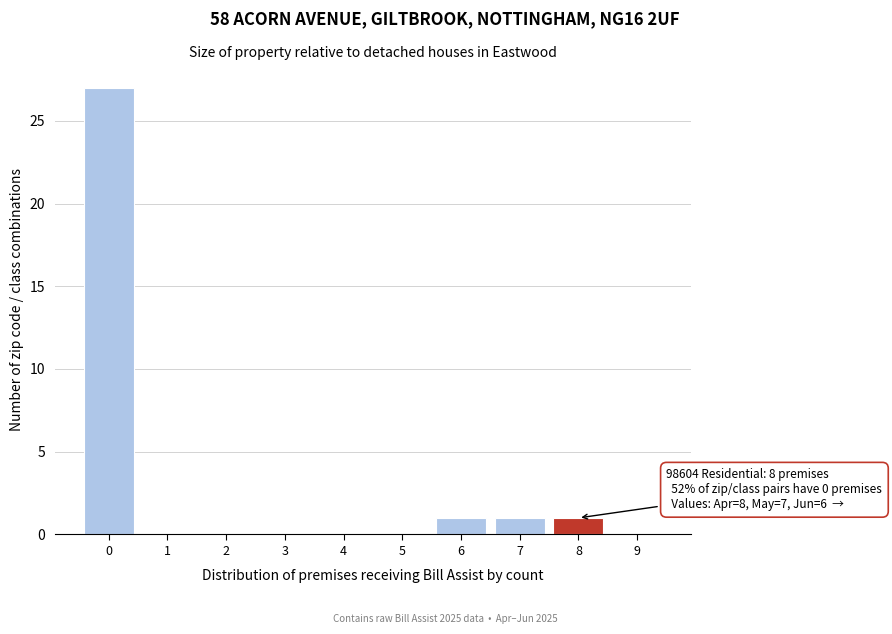

Reading left to right, what are all the values shown in this chart?

0=27	1=0	2=0	3=0	4=0	5=0	6=1	7=1	8=1	9=0